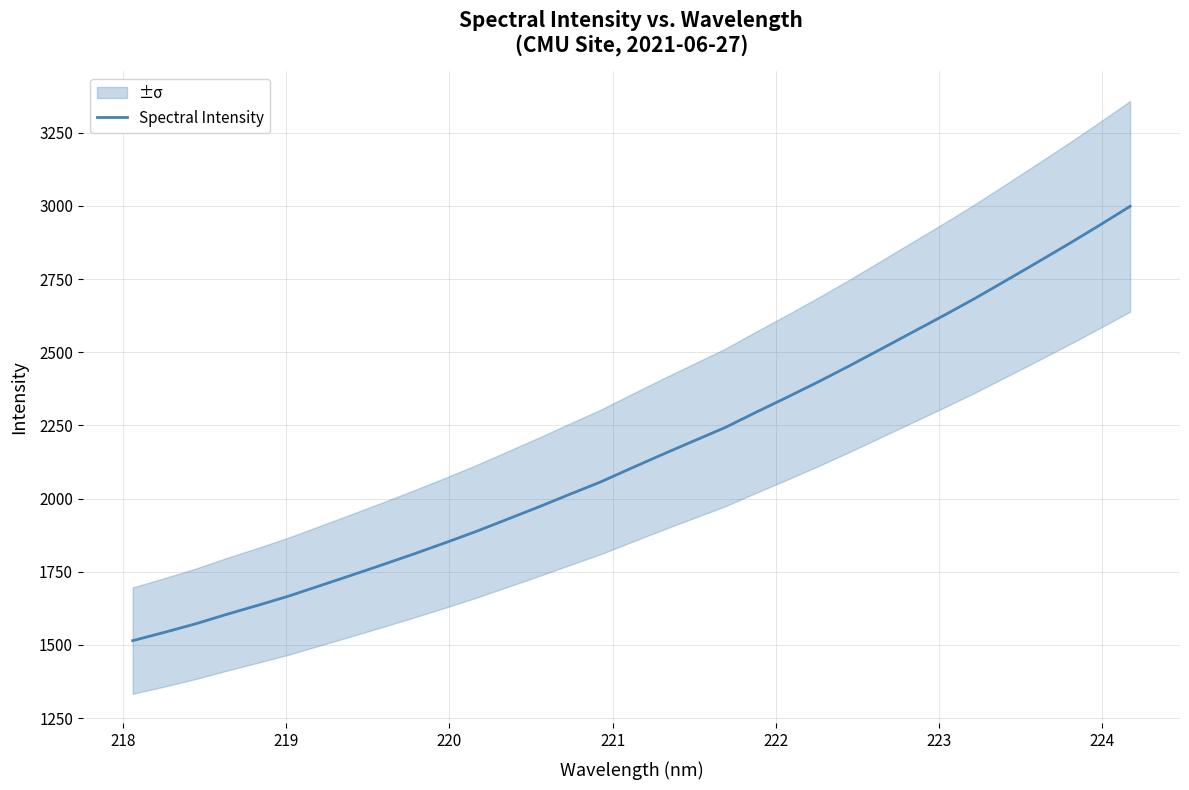

What is the lowest value of the Spectral Intensity series?

1514.6